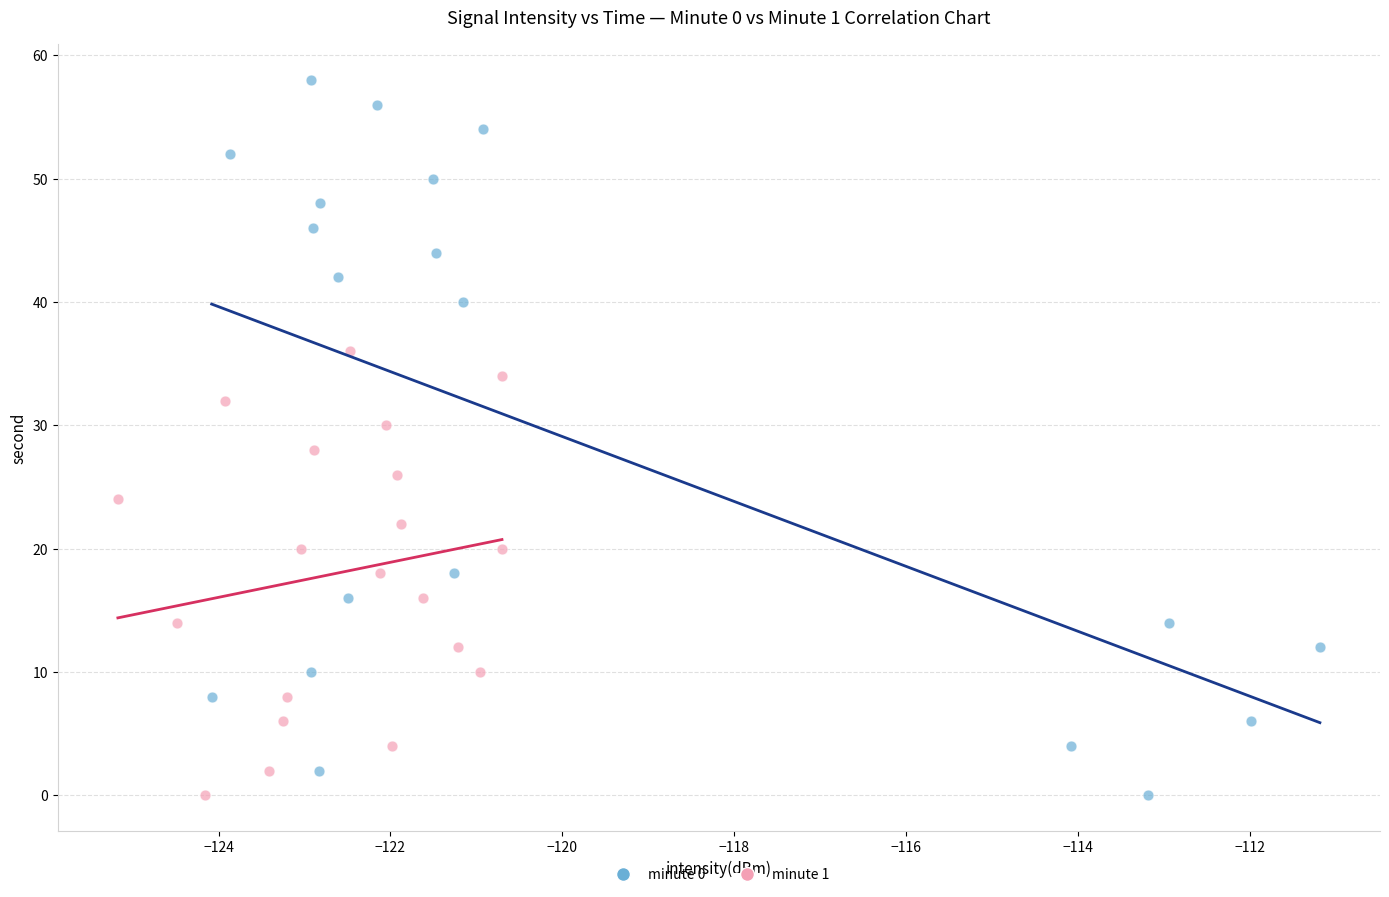

Which series reaches the maximum Y coordinate?

minute 0